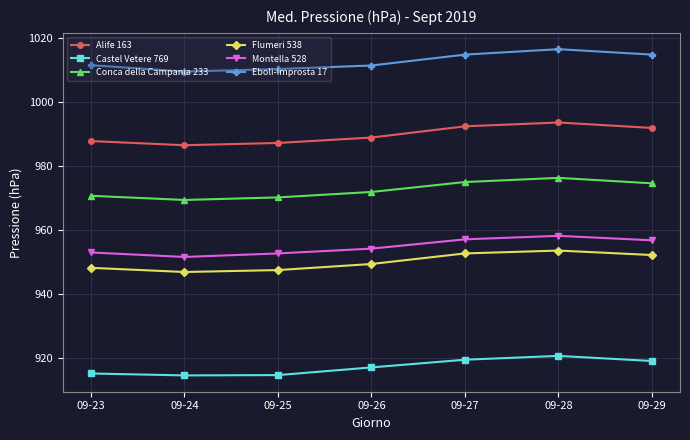

At which category does the chart reach its peak across all series?

09-28